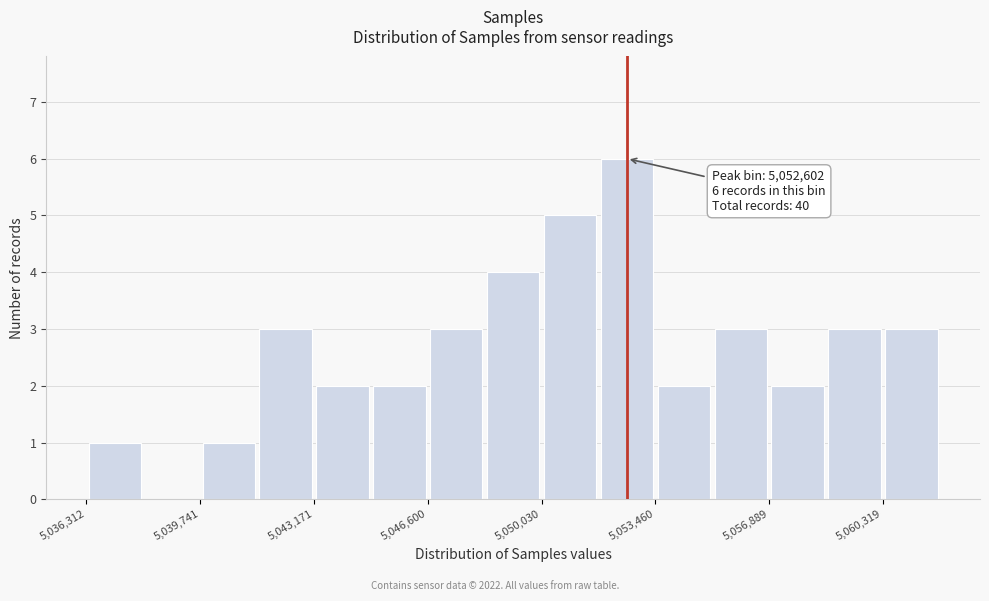

Read against the x-axis, roughly where is the centre of the tallest bar?

5052500